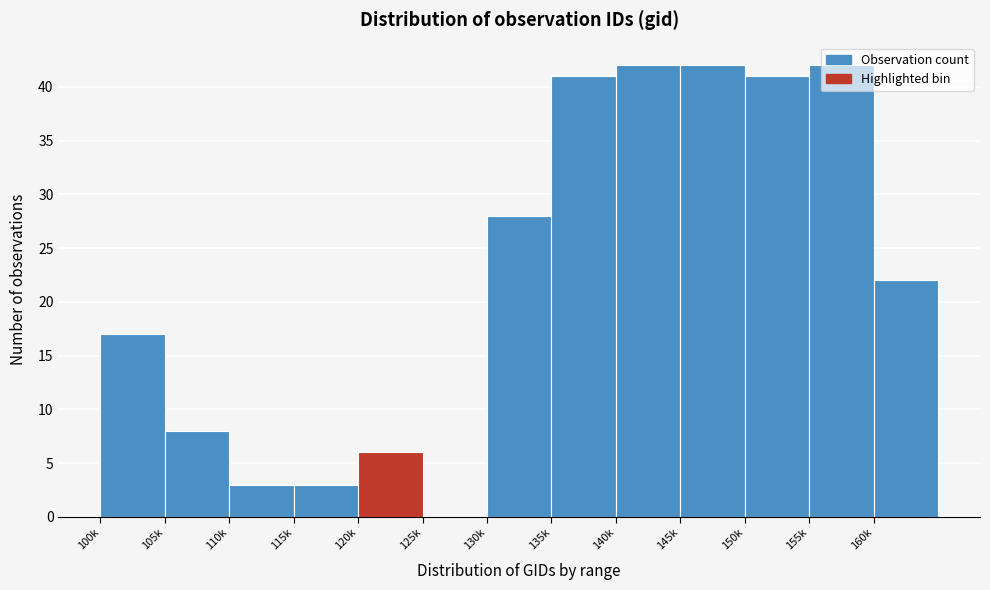

What is the ratio of the value at 155k to the value at 130k?

1.5